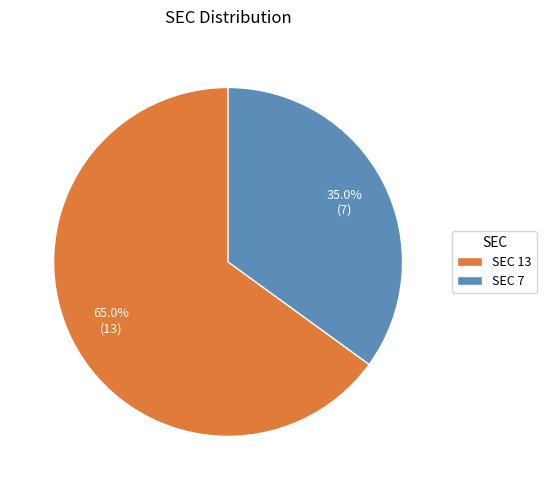

Approximately how many times larger is the value at SEC 13 compared to SEC 7?

1.9